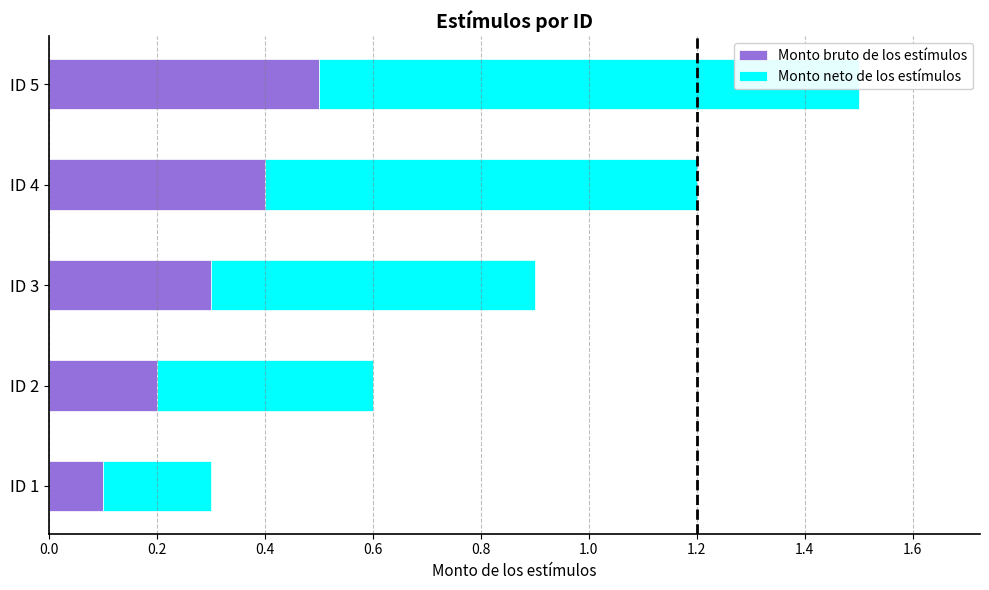

What are all the series names shown in the legend?

Monto bruto de los estímulos, Monto neto de los estímulos